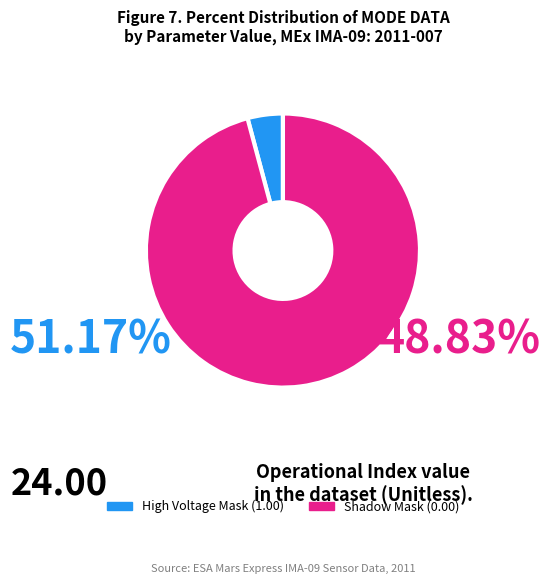

The High Voltage Mask slice represents 91% of the pie. True or false?

False